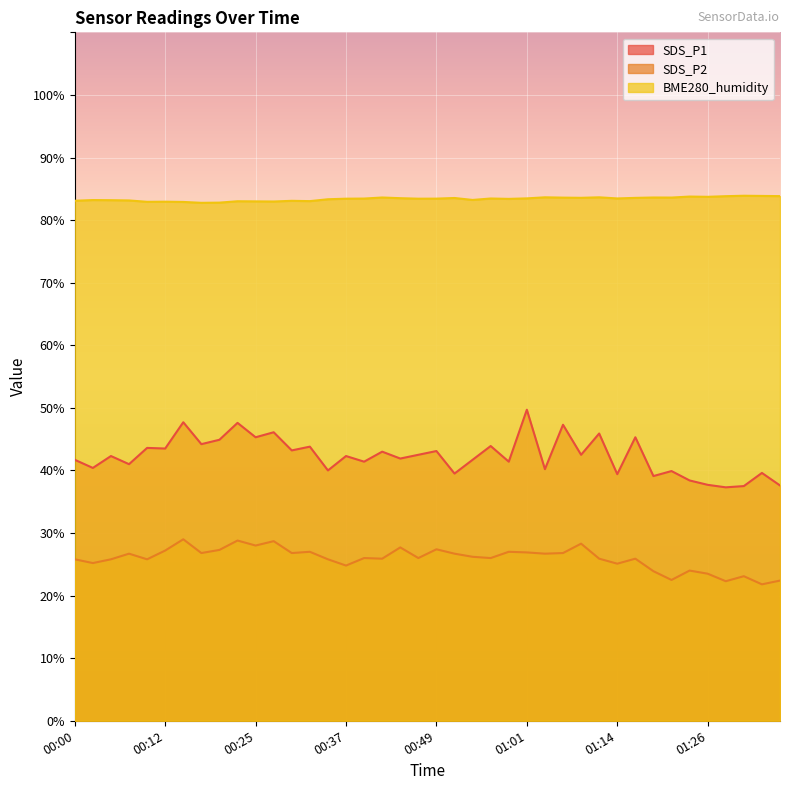

Which category has the highest value across all series?

01:31